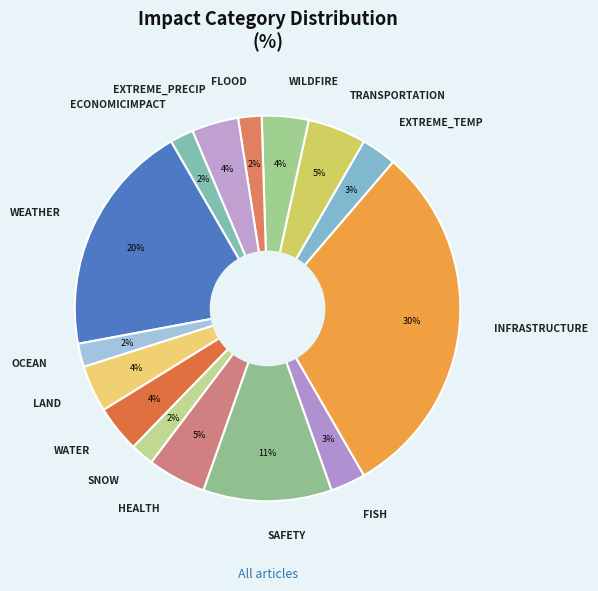

Do EXTREME_PRECIP and FLOOD together represent more than half of the pie?

No